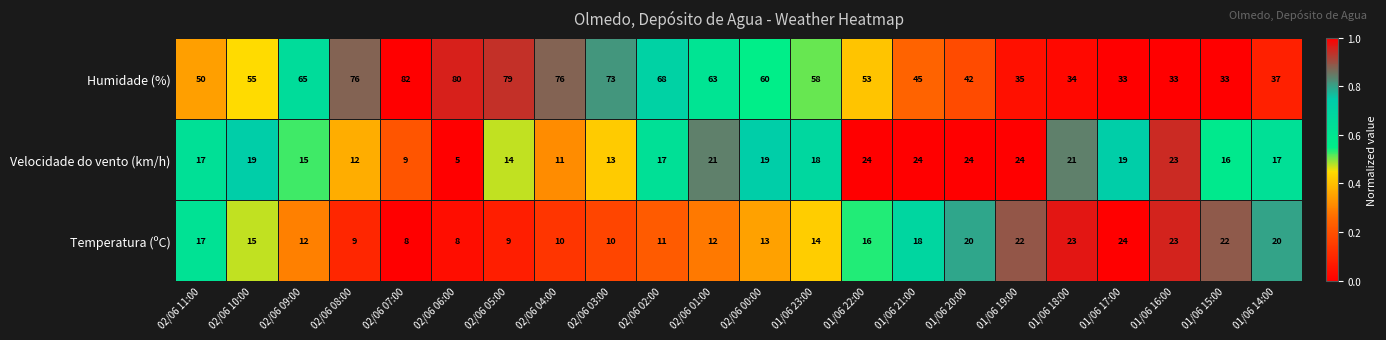

What is the sum of all Temperatura (ºC) values?

336